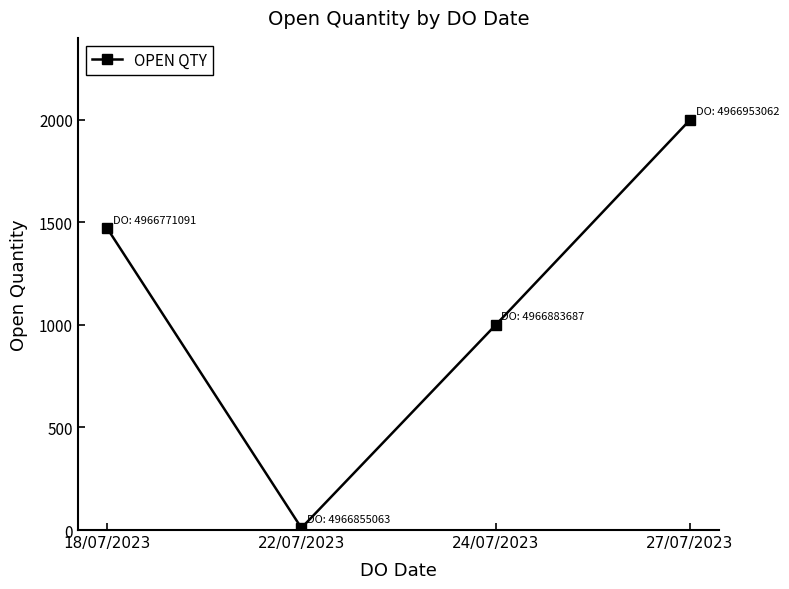

Which category has the highest value across all series?

27/07/2023